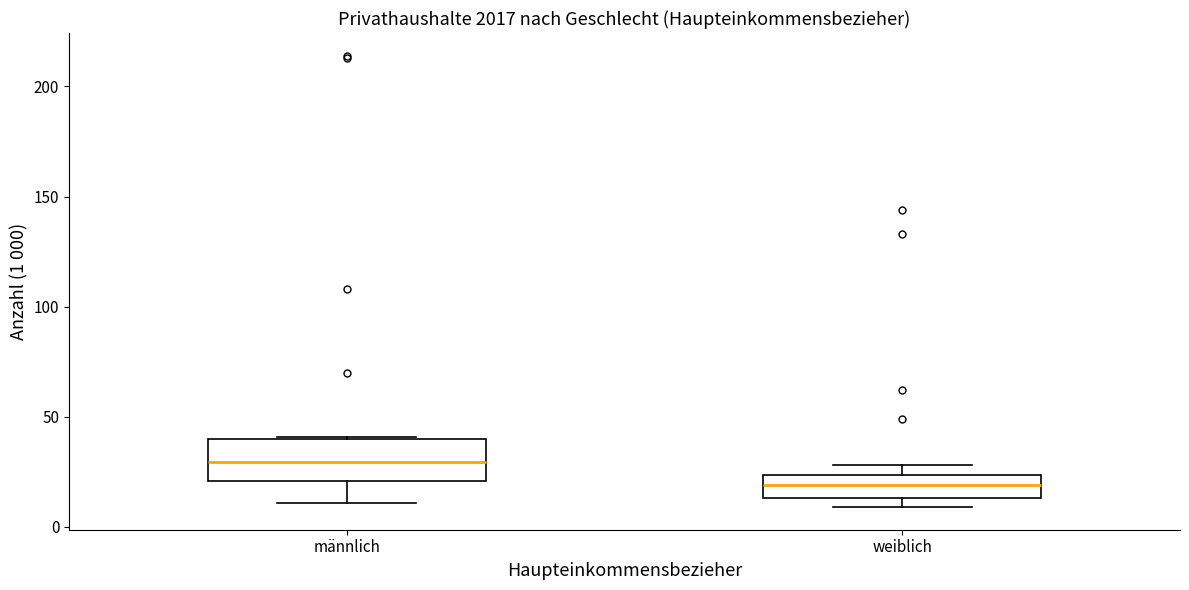

Where is the upper edge of the box for weiblich on the y-axis? The values are not printed on the chart, so give them approximately, as read against the axis.

25